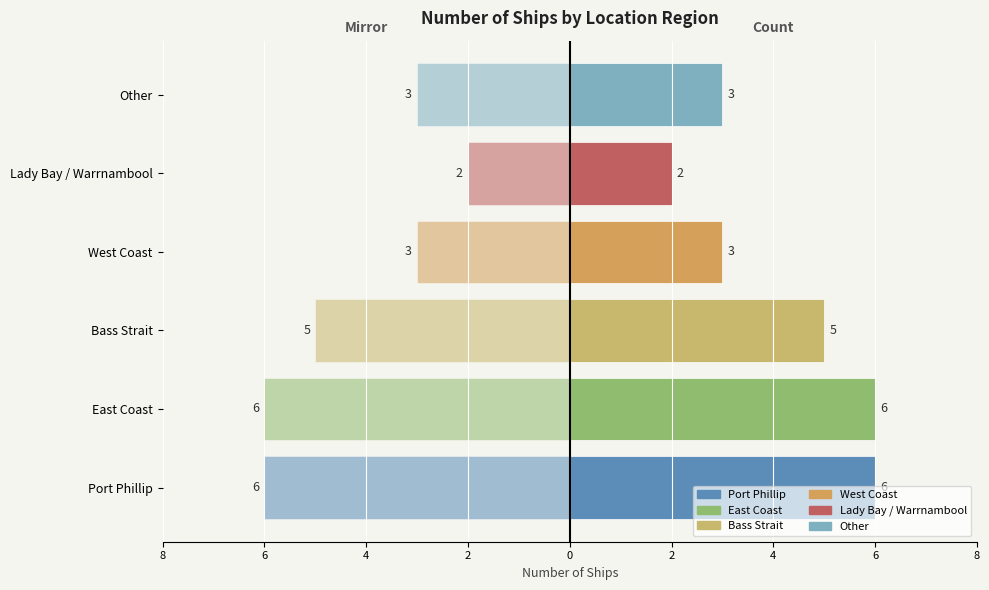

What is the average value of the Count (right) series?

4